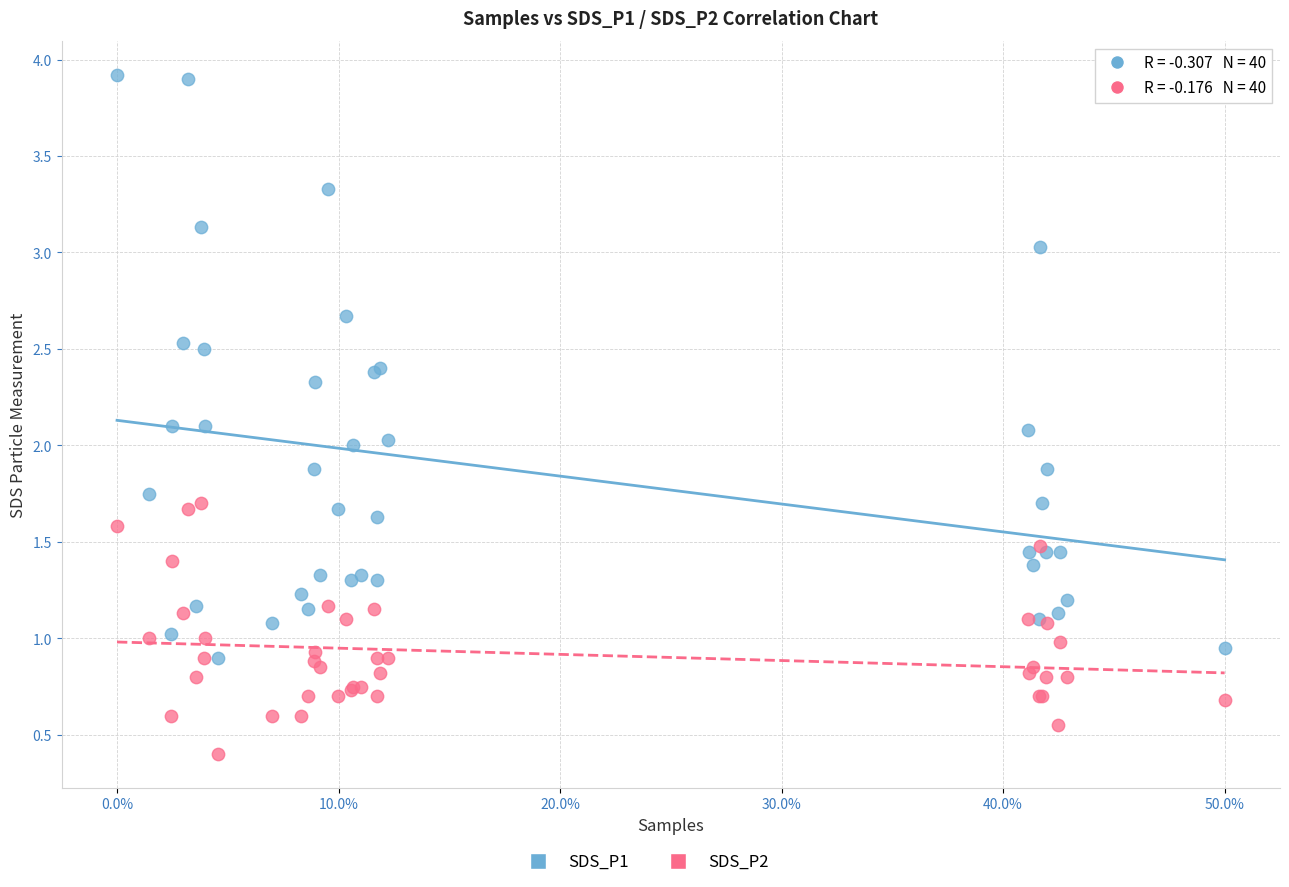

Which series contains the highest Y value?

SDS_P1